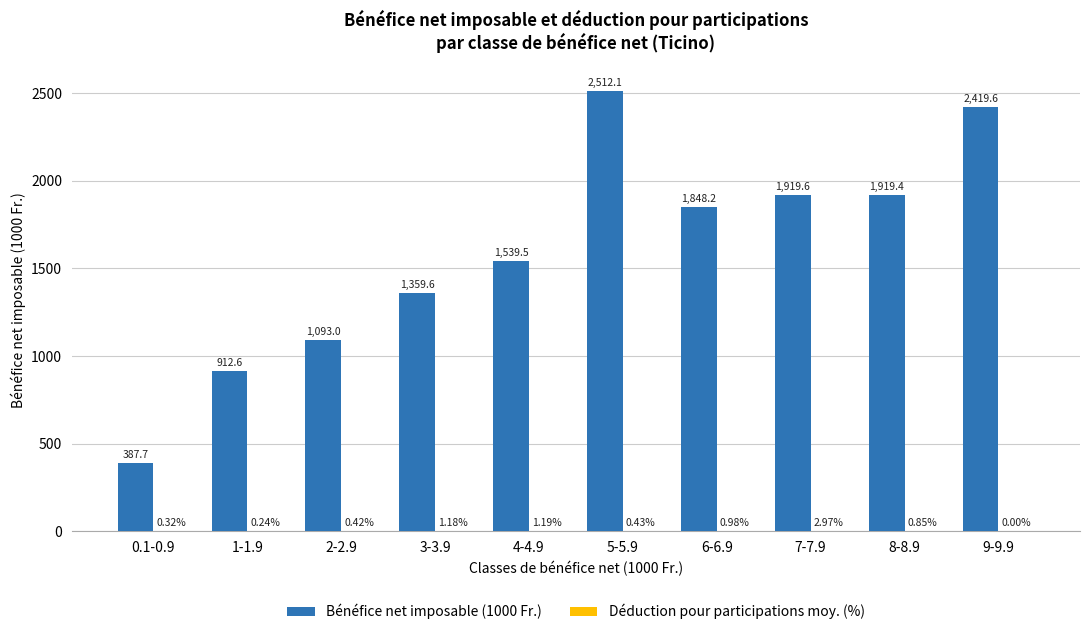

Which series has the largest total across all categories?

Bénéfice net imposable (1000 Fr.)